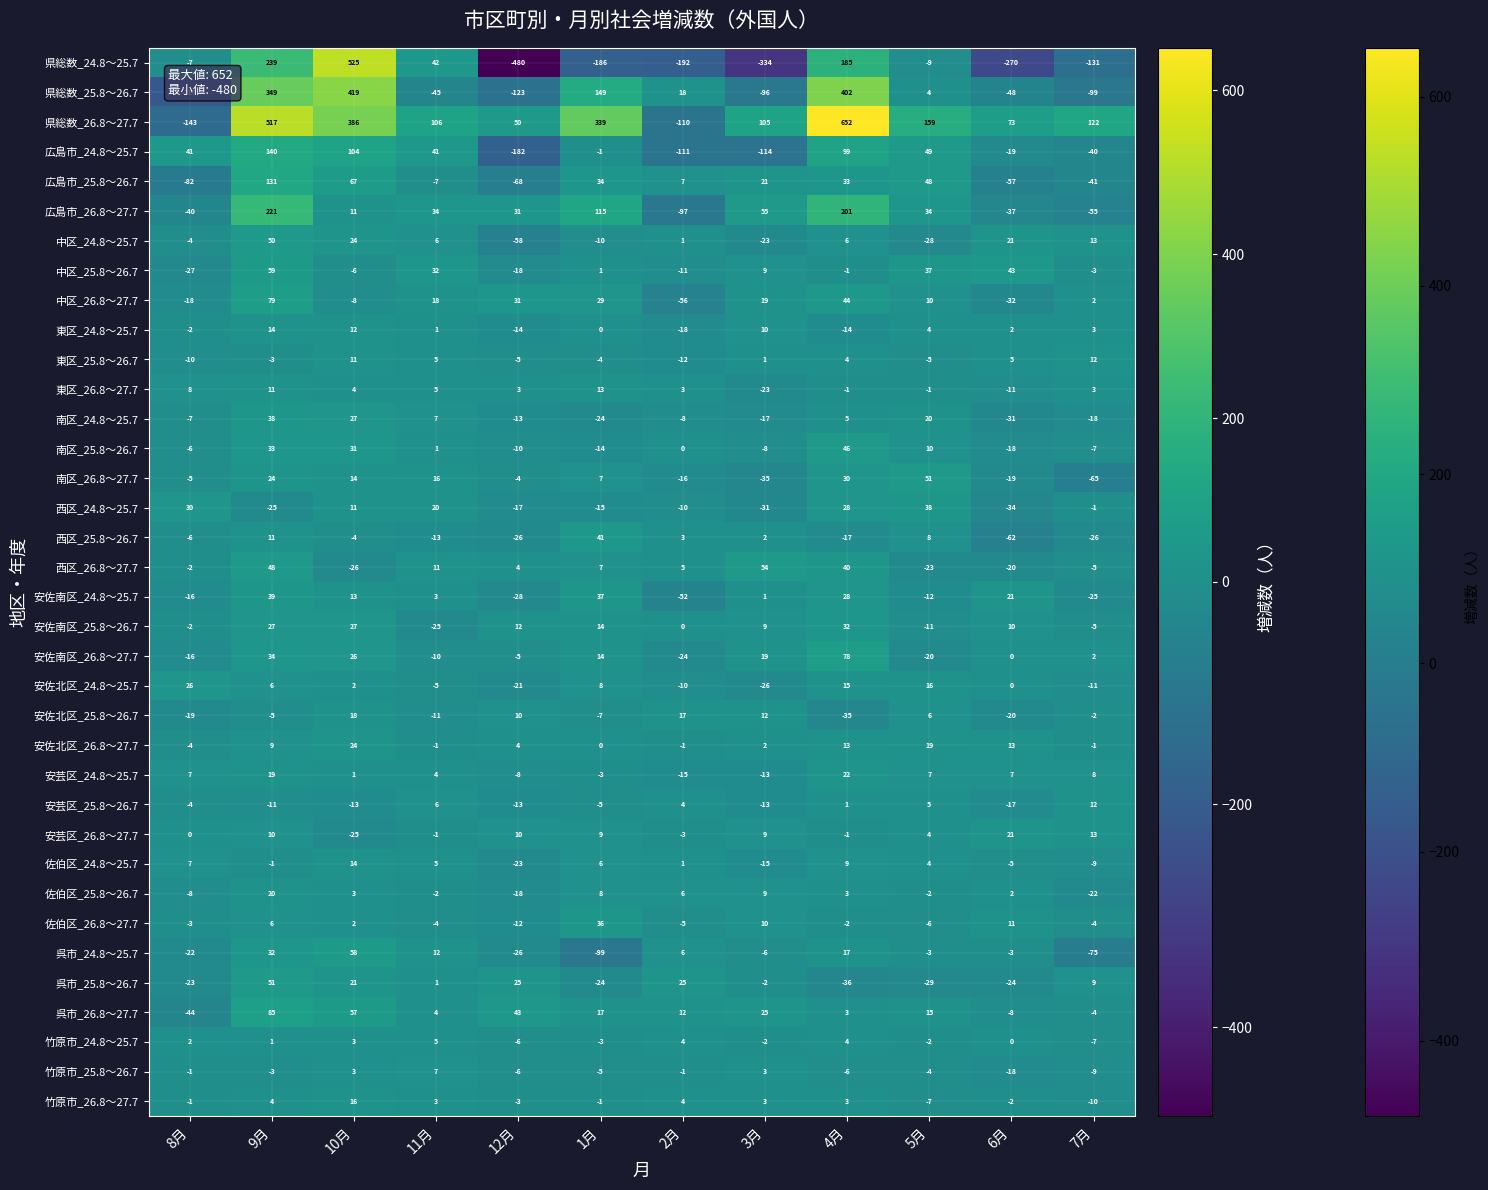

What is the lowest value of the 西区_24.8～25.7 series?

-34